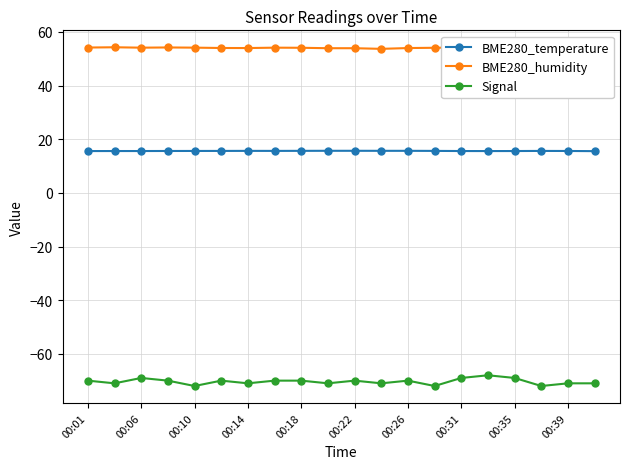

What is the lowest value of the BME280_temperature series?

15.6